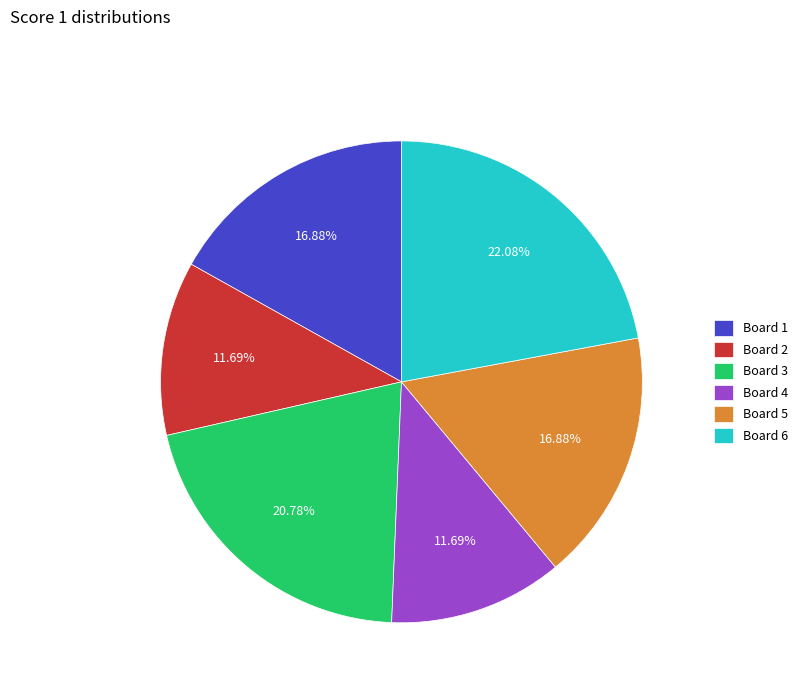

Which slice is the largest?

Board 6